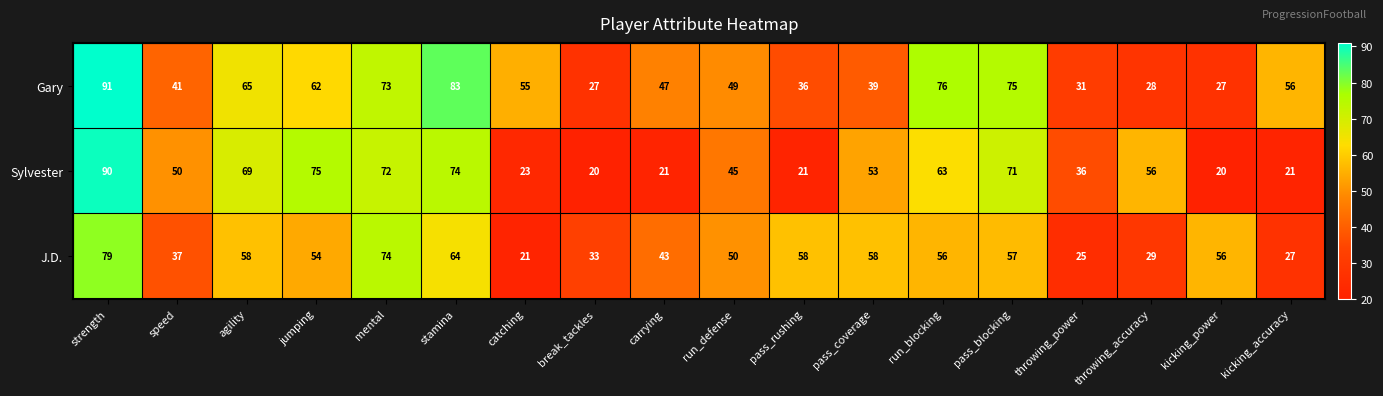

What is the sum of the Sylvester values at speed and kicking_power?

70